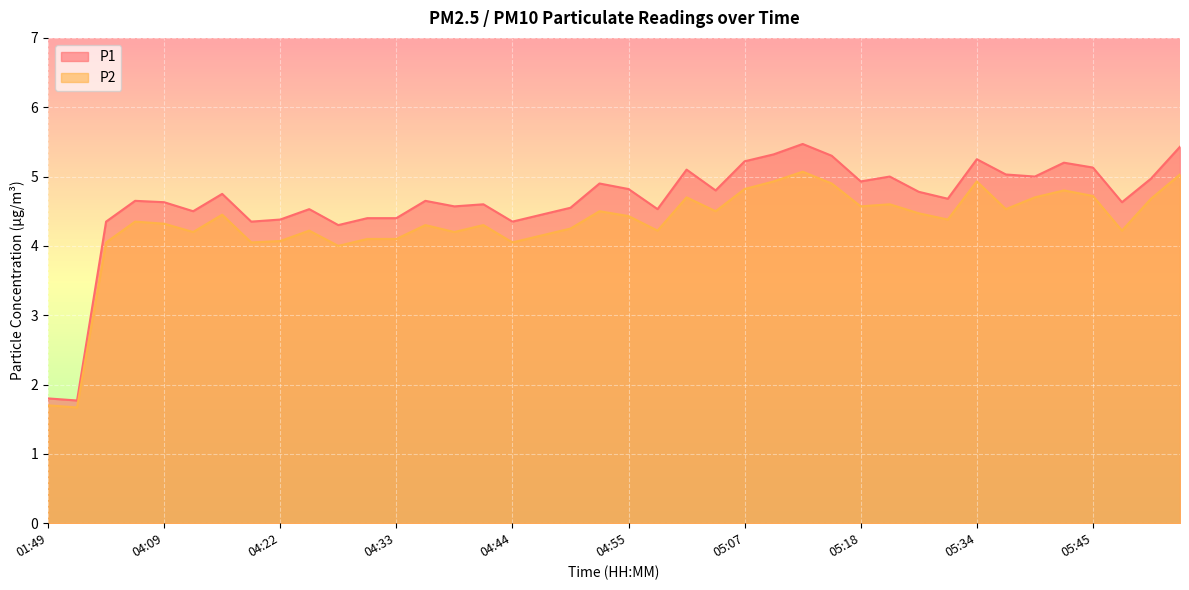

At 04:30, list the series in order from smallest to largest.

P2, P1